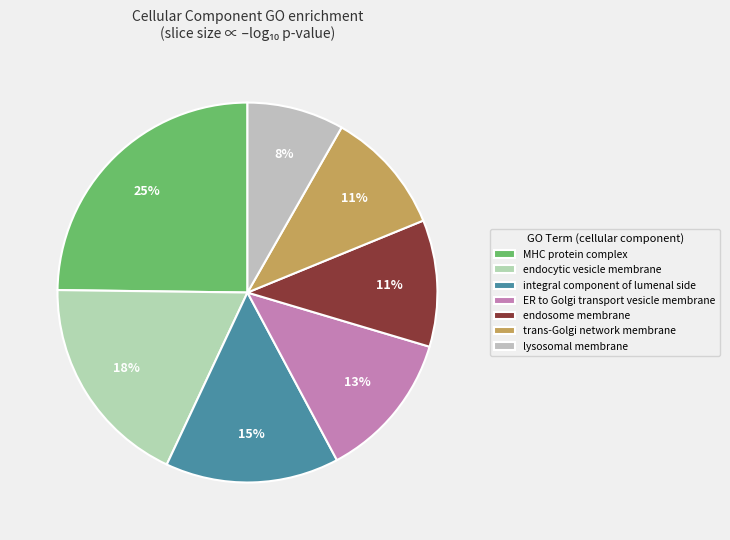

Does any single category account for the majority?

No